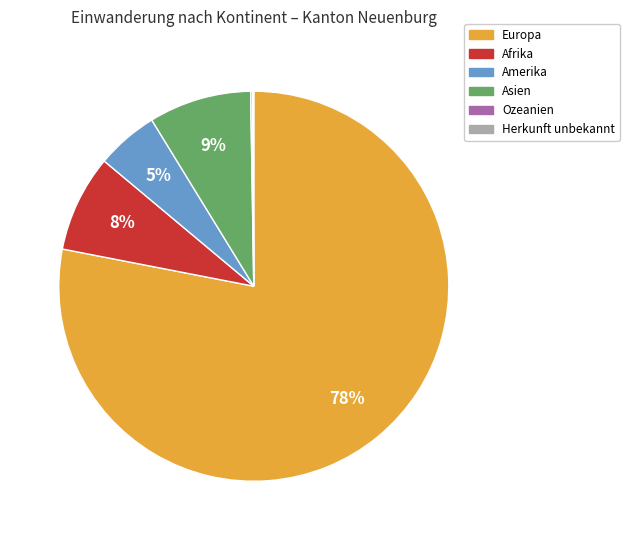

Do Amerika and Asien together represent more than half of the pie?

No